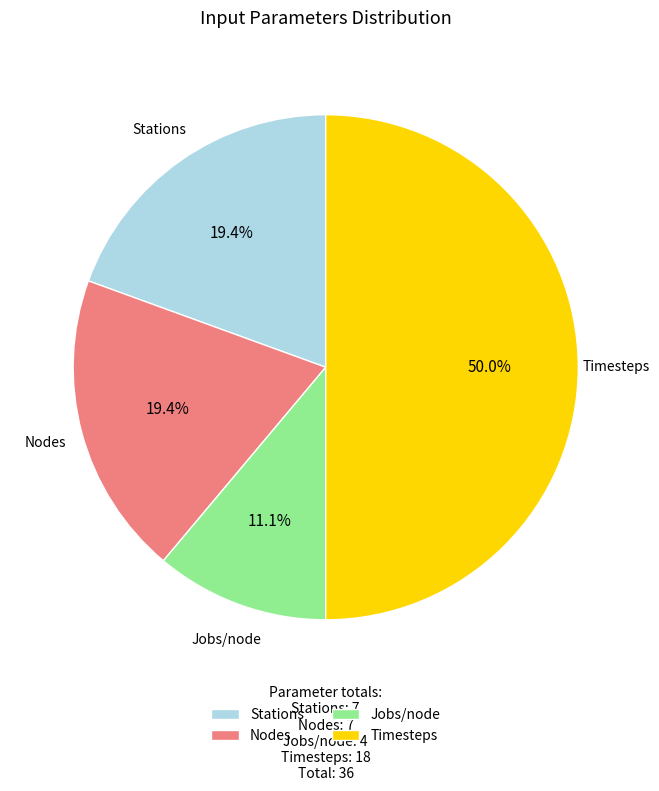

Between Jobs/node and Stations, which is larger?

Stations